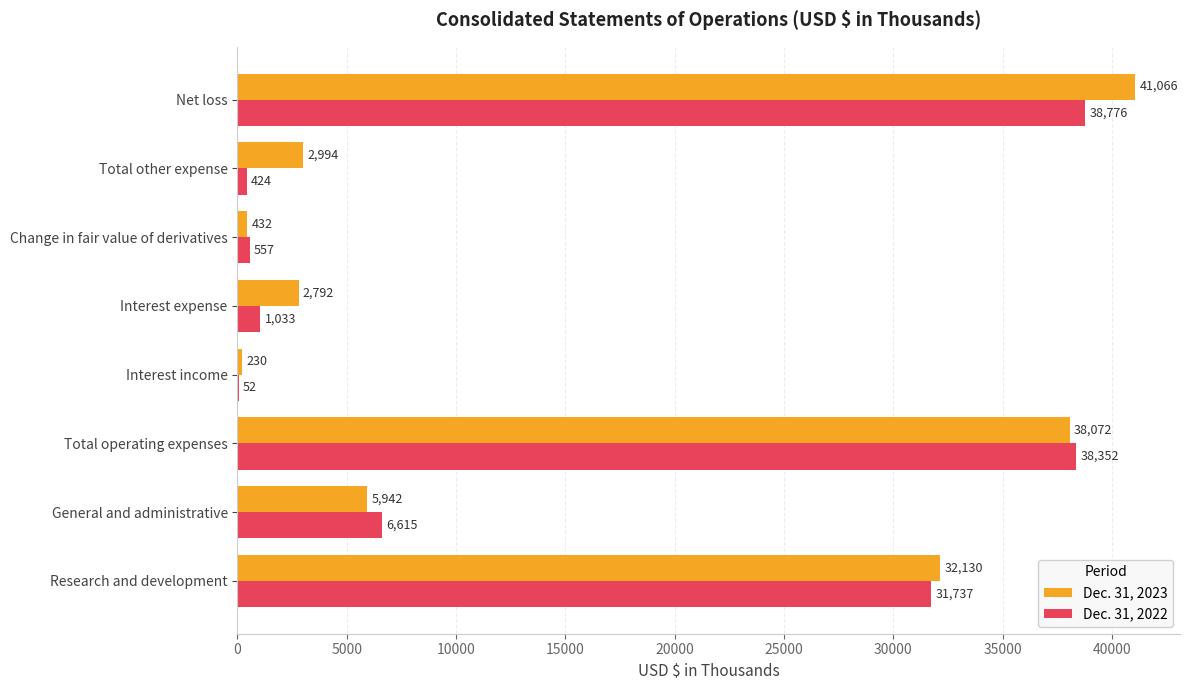

Which series changed the most between Change in fair value of derivatives and Total other expense?

Dec. 31, 2023